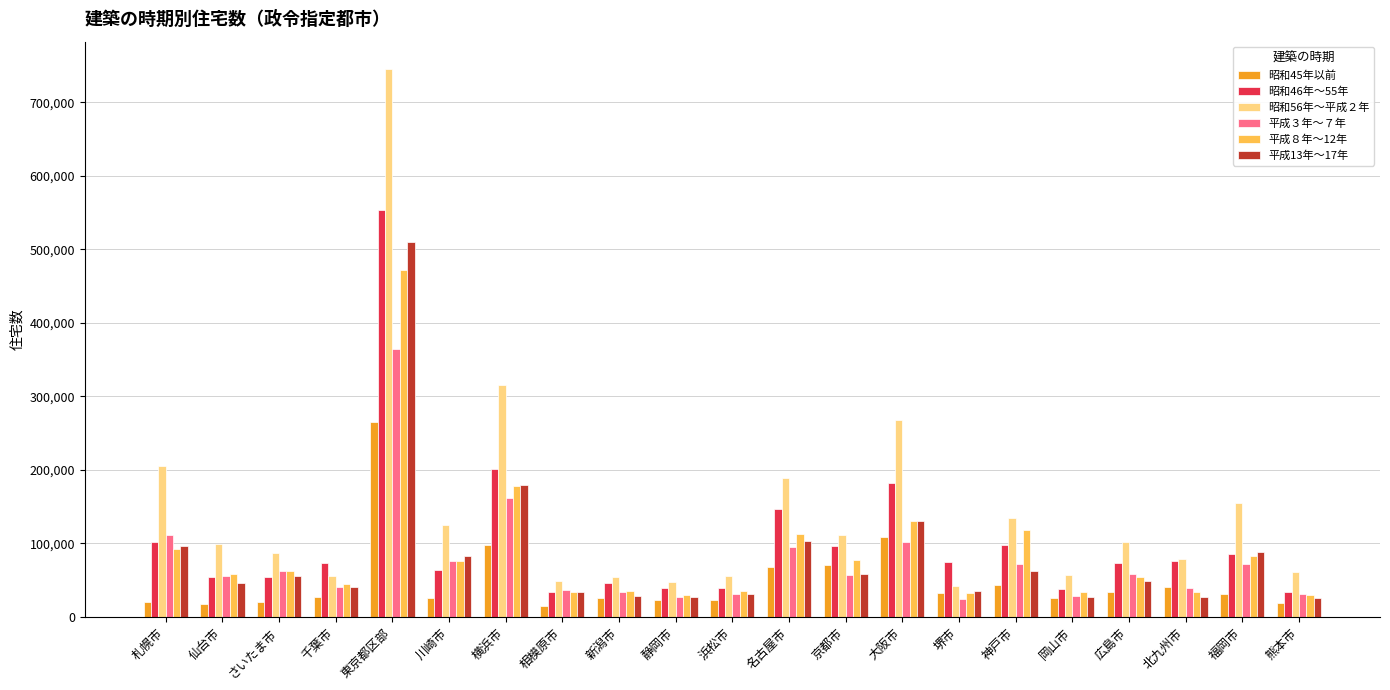

Which series has the largest range (max minus min)?

昭和56年～平成２年